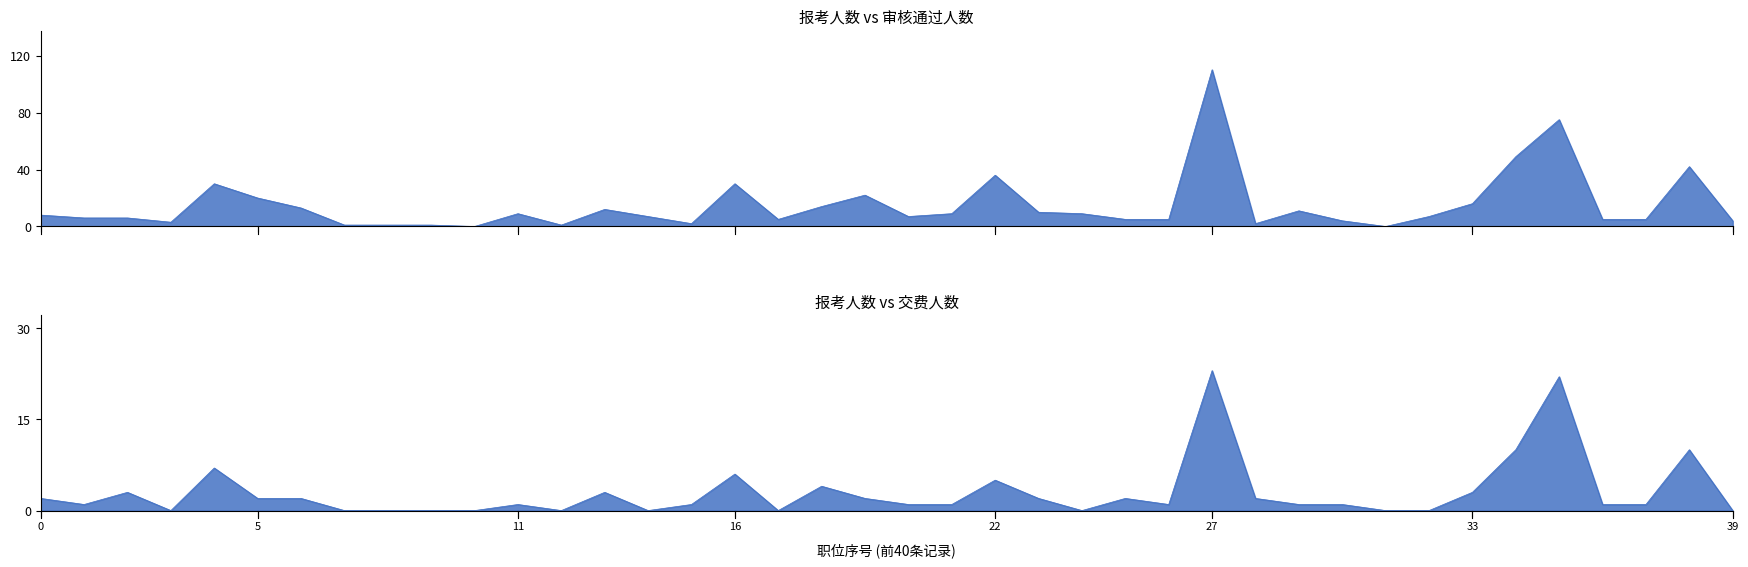

The 审核通过人数 series shows 36 at 22. True or false?

True